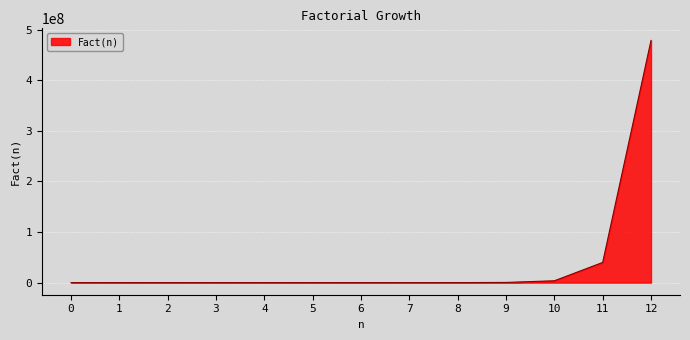

Where is the data nearest to the value 239500800?

11